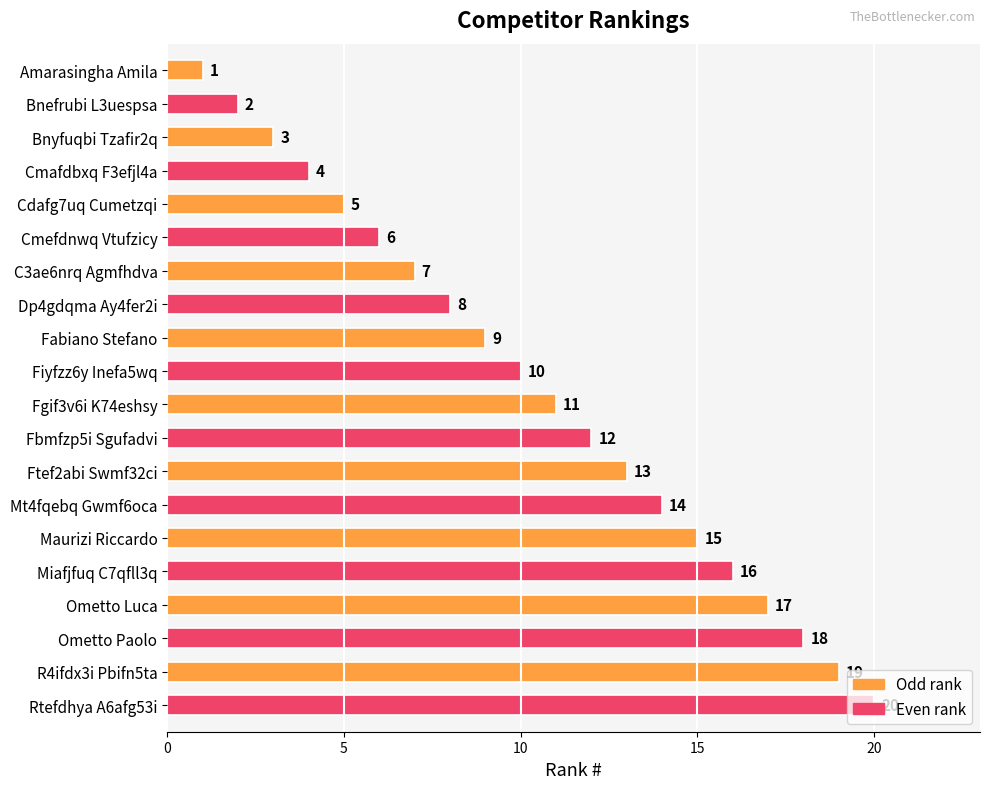

What is the sum of the values at Rtefdhya A6afg53i and Amarasingha Amila?

21